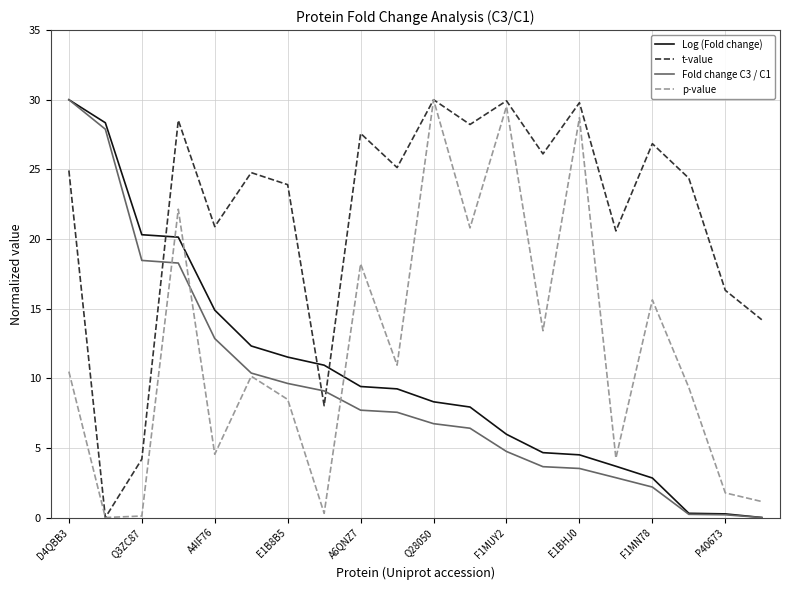

Which series ends up on top after the final intersection of p-value and Log (Fold change)?

p-value